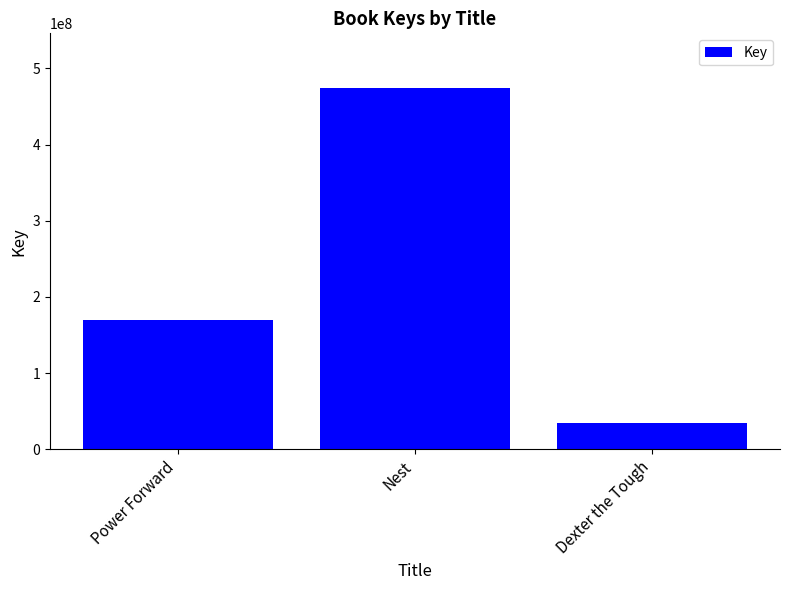

What is the difference between the maximum and minimum values?

440840997